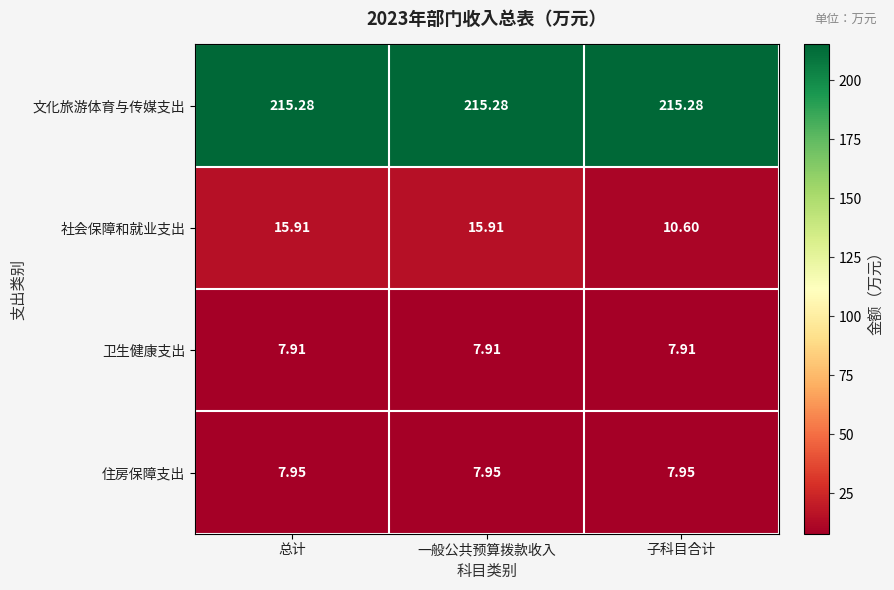

At which label does 社会保障和就业支出 first exceed 15?

总计